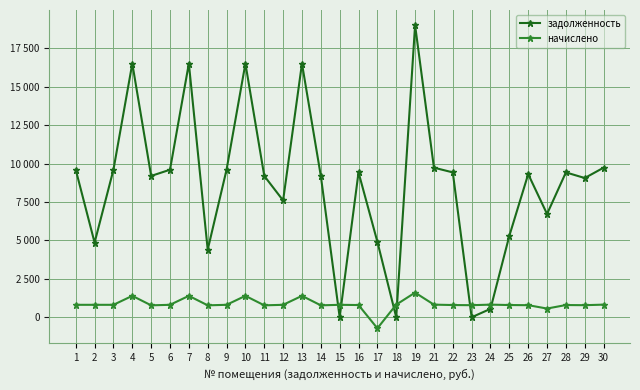

True or false: задолженность has more than 0 interior local peaks.

True